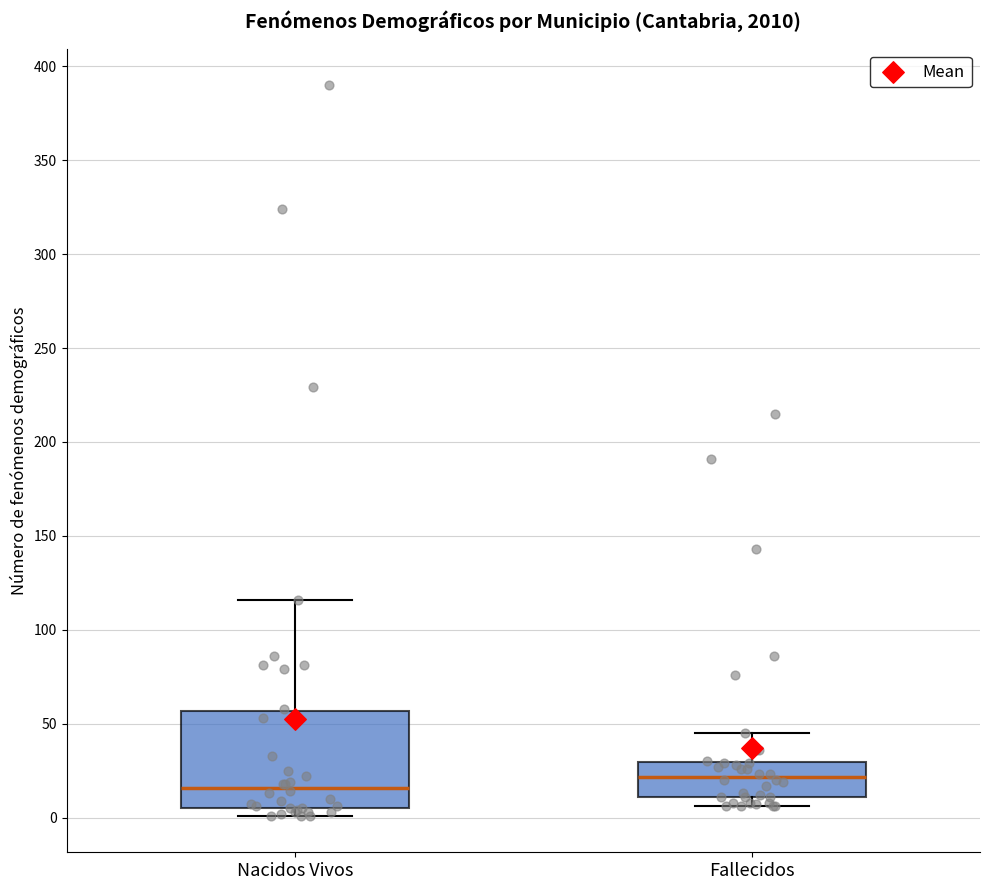

Comparing the boxes themselves (not the whiskers), which one is the tallest?

Nacidos Vivos